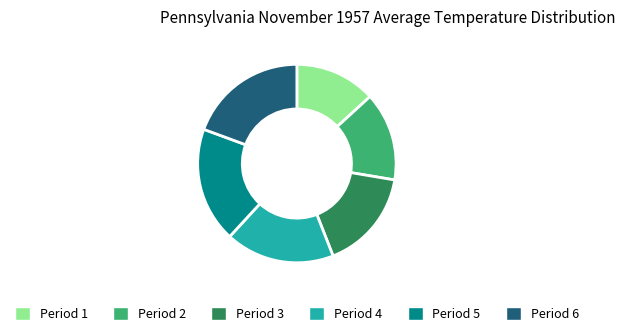

Approximately how many times larger is the value at Period 6 compared to Period 5?

1.0